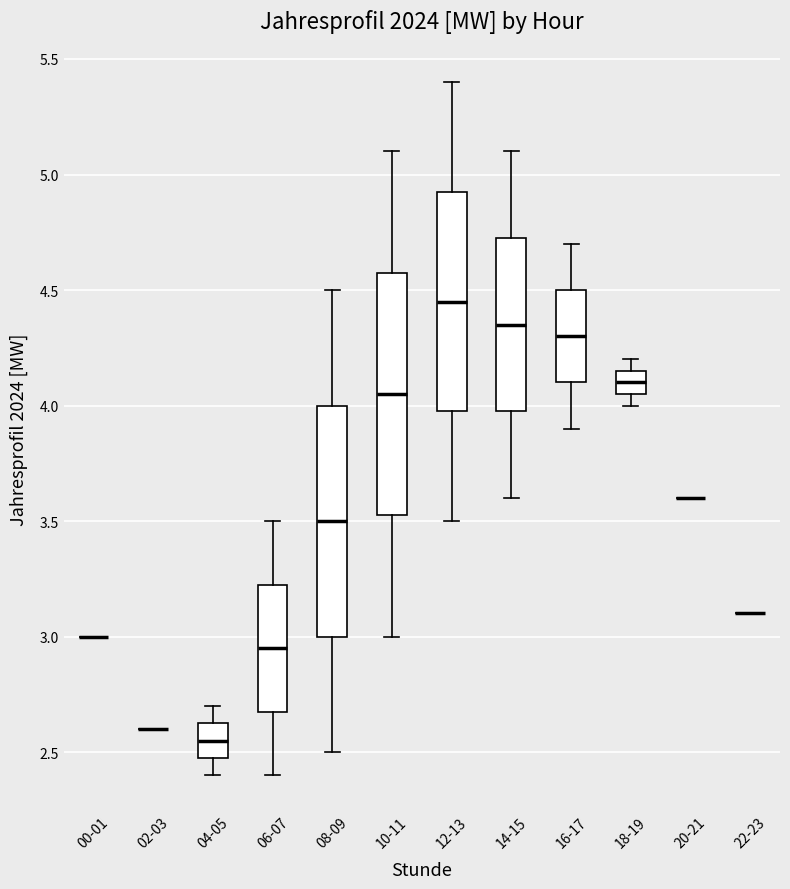

Reading left to right, read every box against the y-axis: the position of its median line, the range the box covers, and the ends of its whiskers. The values are not printed on the chart, so give them approximately, as read against the axis.

00-01: box collapsed to a line at 3.00, whiskers 3.00 to 3.00
02-03: box collapsed to a line at 2.60, whiskers 2.60 to 2.60
04-05: median 2.55, box 2.50 to 2.65, whiskers 2.40 to 2.70
06-07: median 2.95, box 2.70 to 3.25, whiskers 2.40 to 3.50
08-09: median 3.50, box 3.00 to 4.00, whiskers 2.50 to 4.50
10-11: median 4.05, box 3.55 to 4.60, whiskers 3.00 to 5.10
12-13: median 4.45, box 4.00 to 4.95, whiskers 3.50 to 5.40
14-15: median 4.35, box 4.00 to 4.75, whiskers 3.60 to 5.10
16-17: median 4.30, box 4.10 to 4.50, whiskers 3.90 to 4.70
18-19: median 4.10, box 4.05 to 4.15, whiskers 4.00 to 4.20
20-21: box collapsed to a line at 3.60, whiskers 3.60 to 3.60
22-23: box collapsed to a line at 3.10, whiskers 3.10 to 3.10